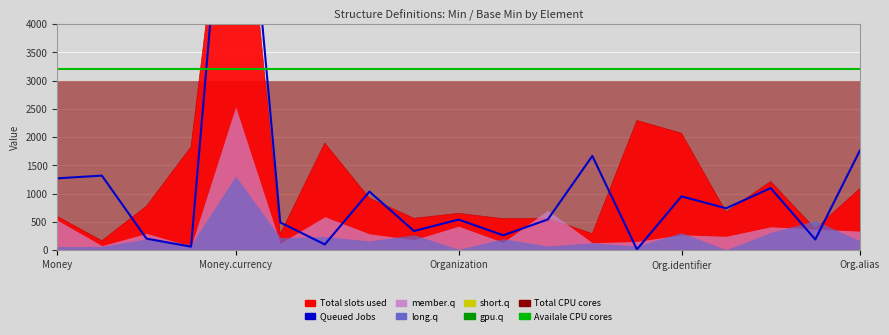

At which category does Queued Jobs reach its first local peak?

Money.currency